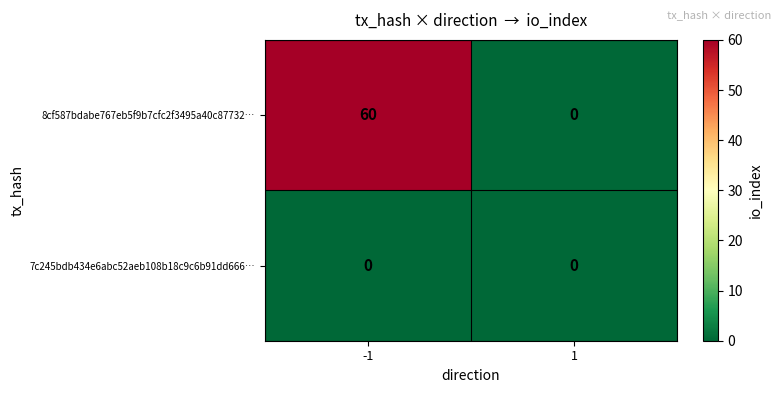

Reading left to right, extract all data points from this chart.

8cf587bdabe767eb5f9b7cfc2f3495a40c87732…: -1=60	1=0
7c245bdb434e6abc52aeb108b18c9c6b91dd666…: -1=0	1=0